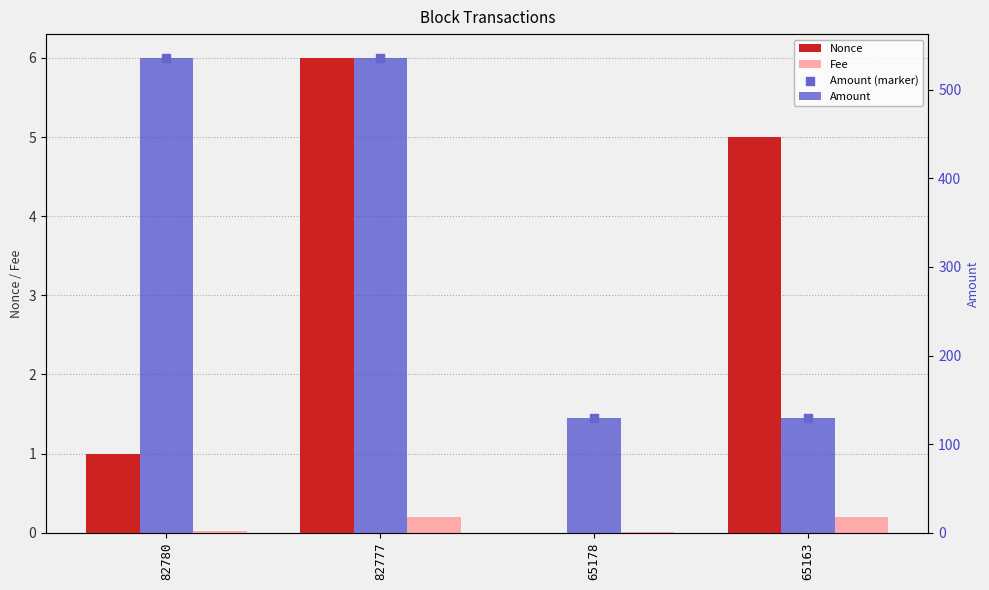

Is the value of Amount (marker) at 65163 greater than the value of Fee at 65178?

Yes